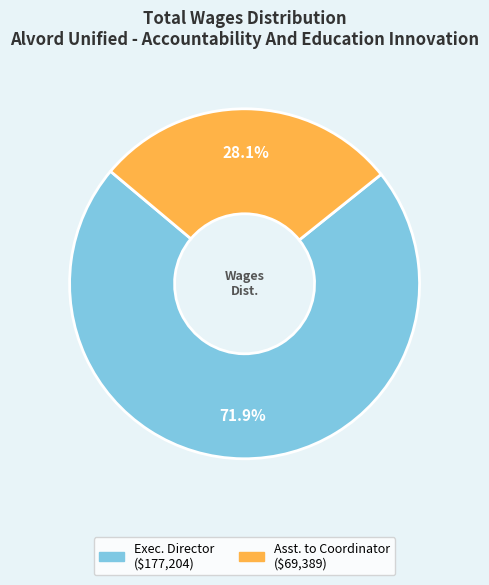

Does any single category account for the majority?

Yes